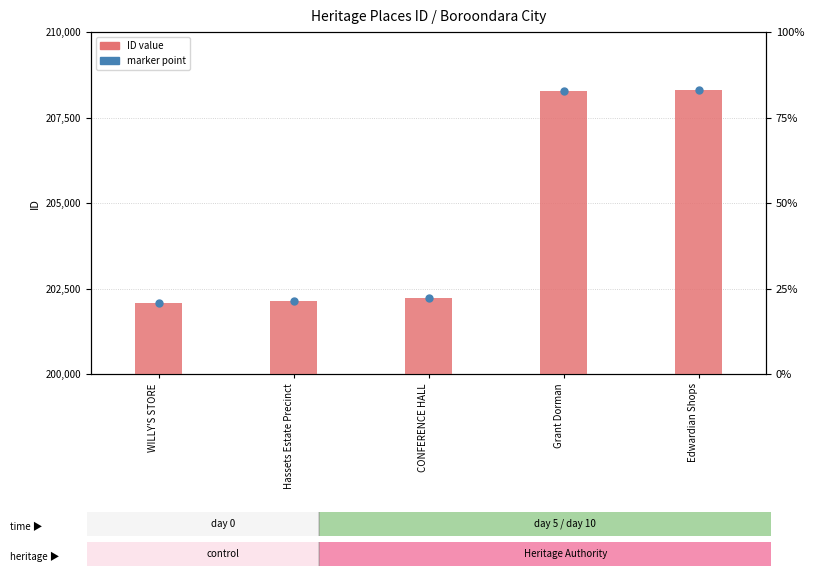

Reading right to left, extract all data points from this chart.

208291	208289	202225	202120	202078